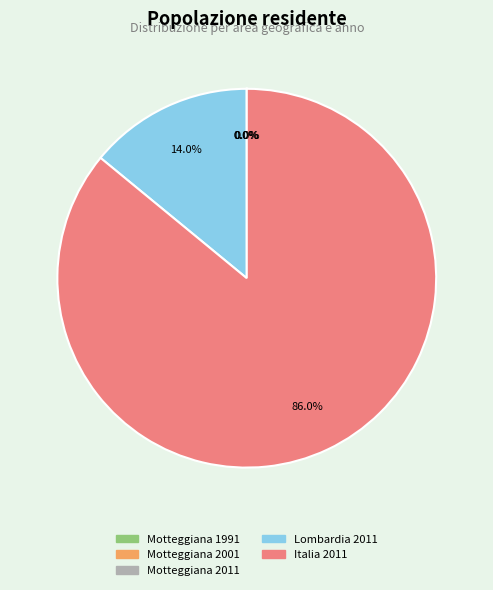

To the nearest percent, what is the difference between the largest and smallest slice percentages?

86%